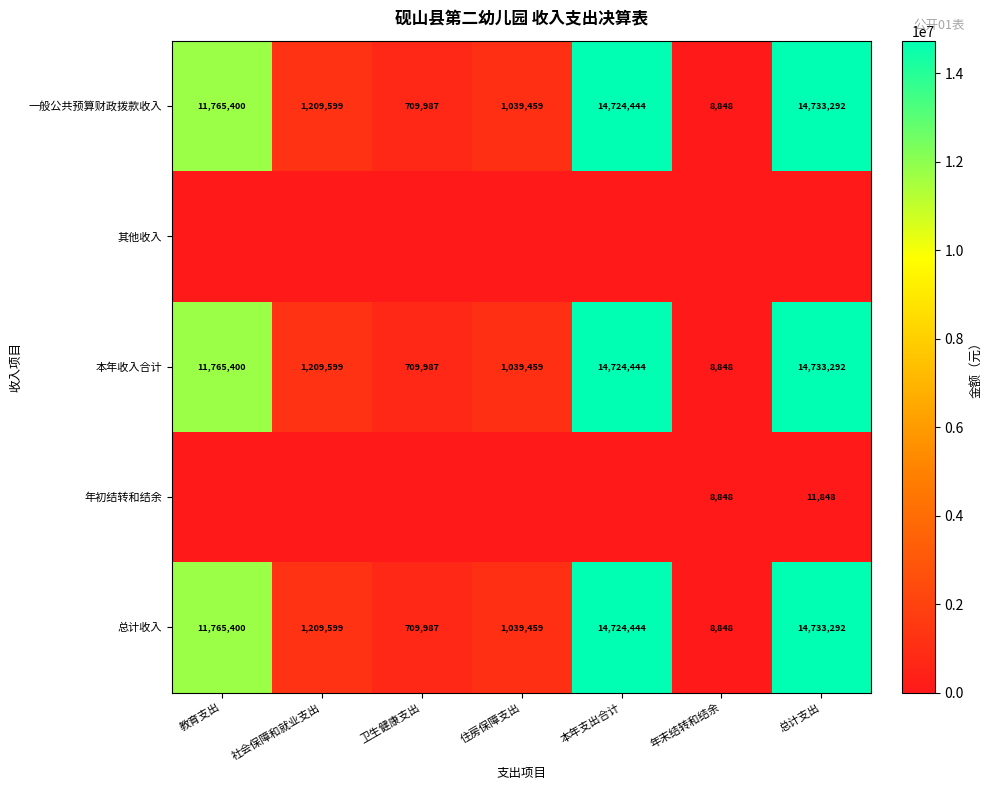

At which category is the sum across all series the highest?

总计支出